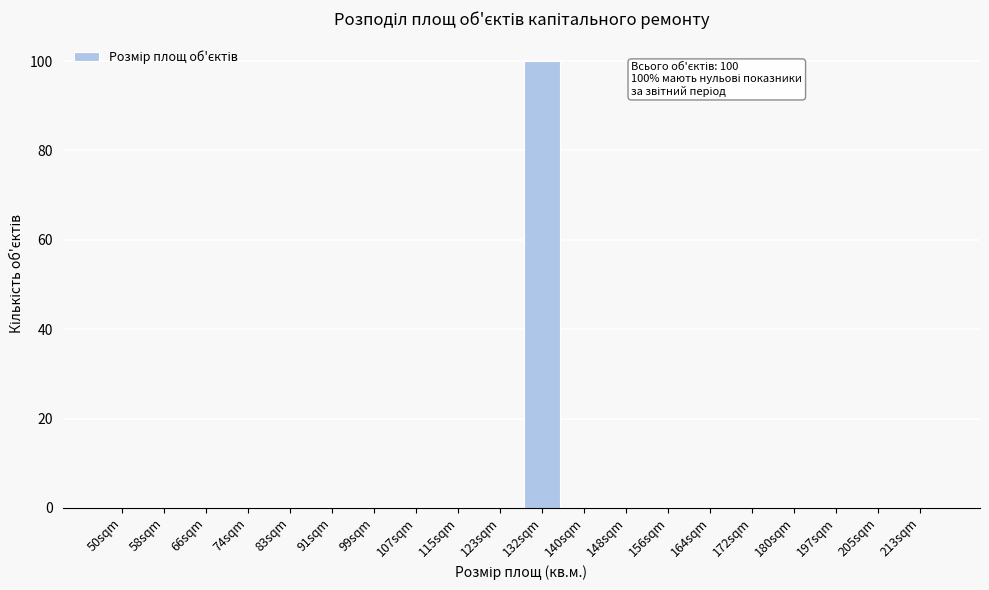

Reading left to right, what are all the values shown in this chart?

50sqm=0	58sqm=0	66sqm=0	74sqm=0	83sqm=0	91sqm=0	99sqm=0	107sqm=0	115sqm=0	123sqm=0	132sqm=100	140sqm=0	148sqm=0	156sqm=0	164sqm=0	172sqm=0	180sqm=0	197sqm=0	205sqm=0	213sqm=0